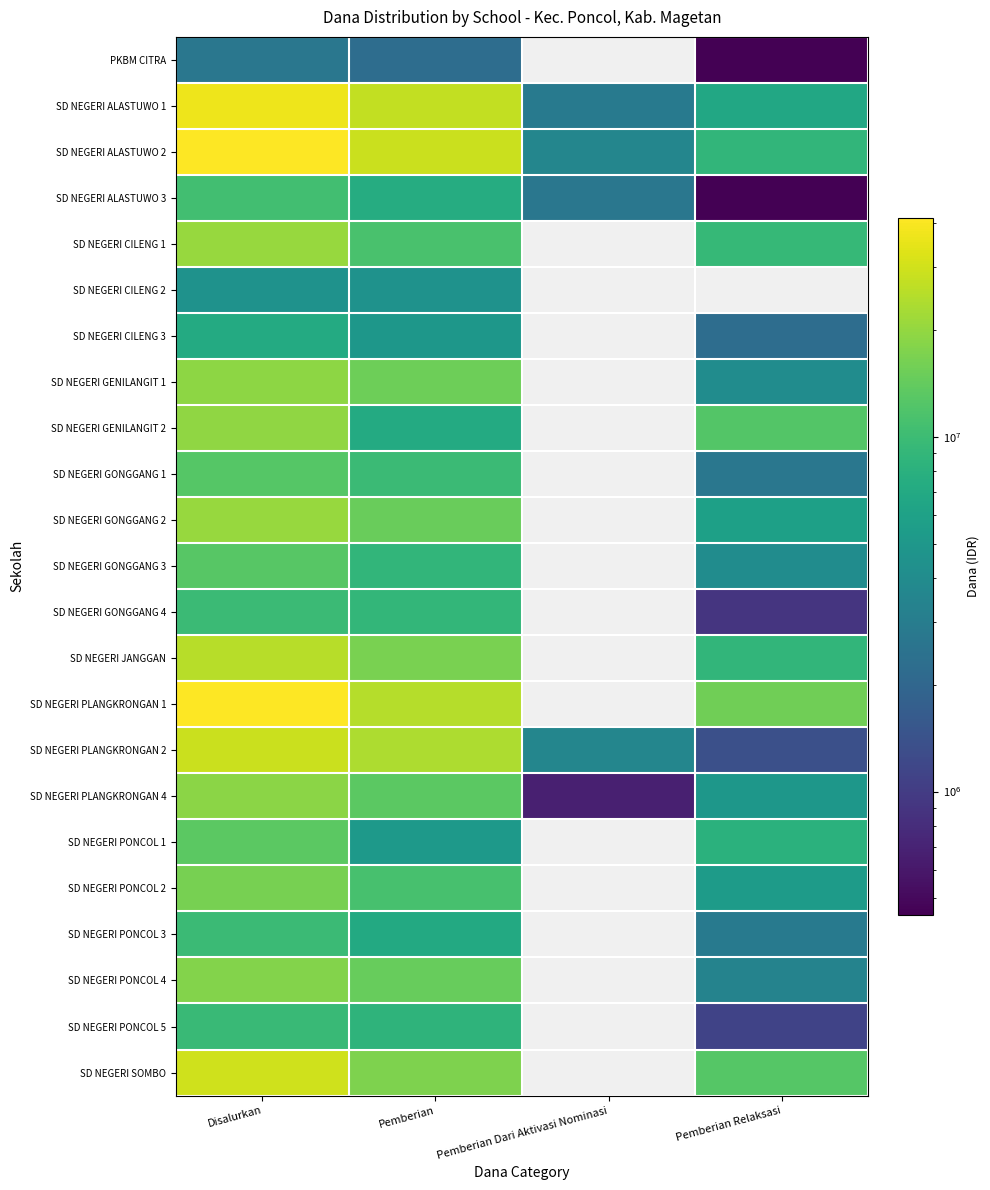

What is the difference between the maximum and minimum values in the PKBM CITRA series?

2250000.0